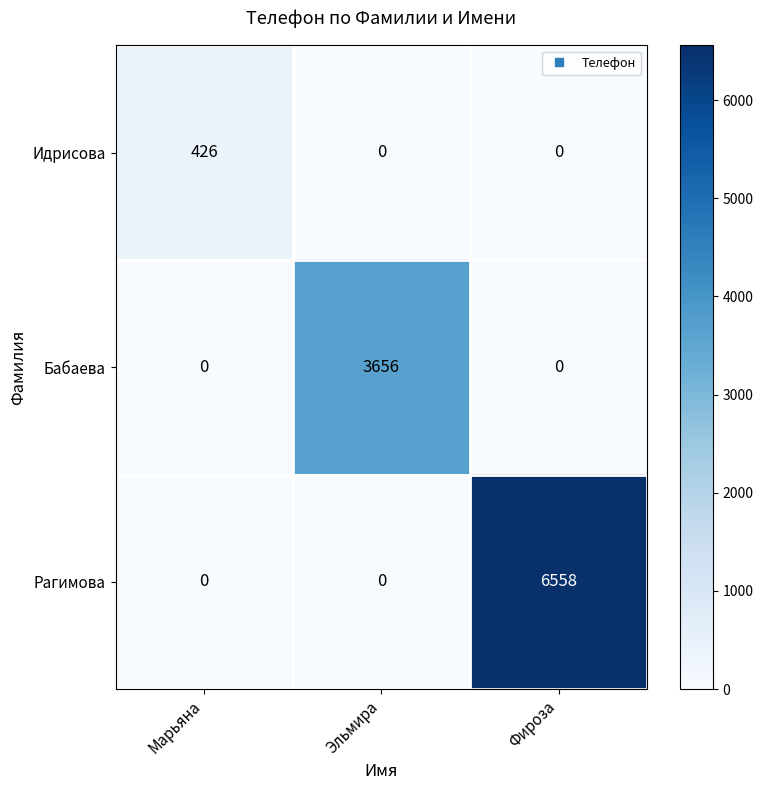

Reading left to right, transcribe all the data shown in this chart.

Идрисова: 426	0	0
Бабаева: 0	3656	0
Рагимова: 0	0	6558